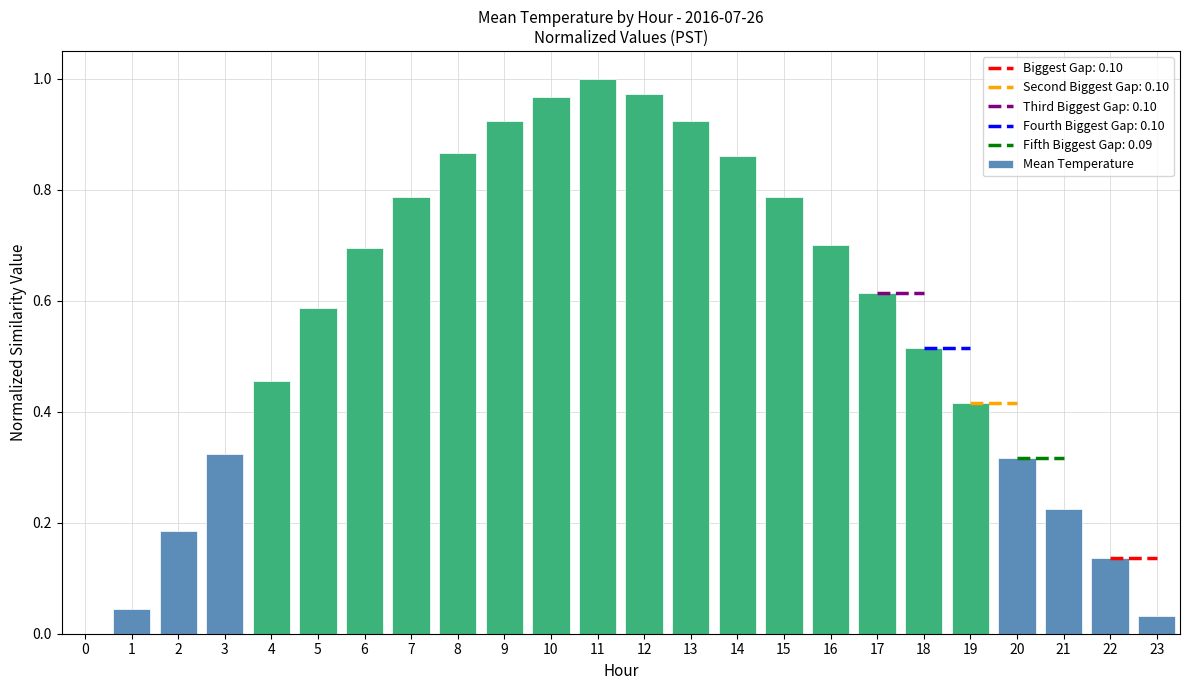

Which label corresponds to the largest value in the chart?

11